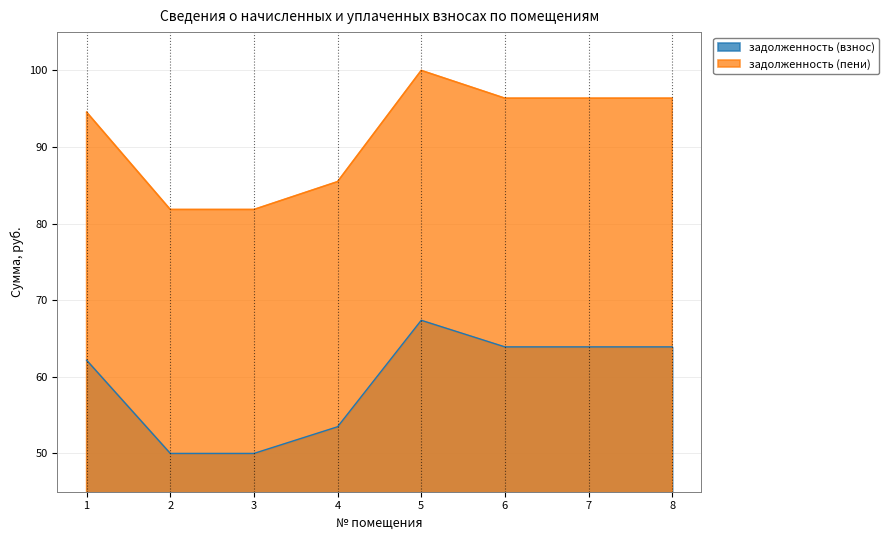

The value of задолженность (пени) at 4 is 85.5. True or false?

True